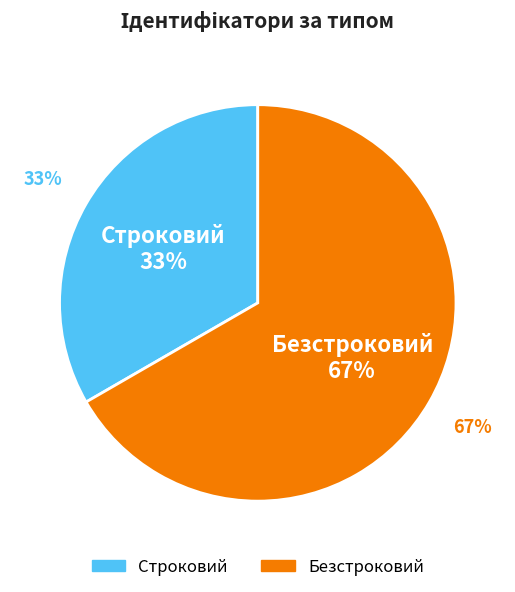

How many slices are in this pie chart?

2